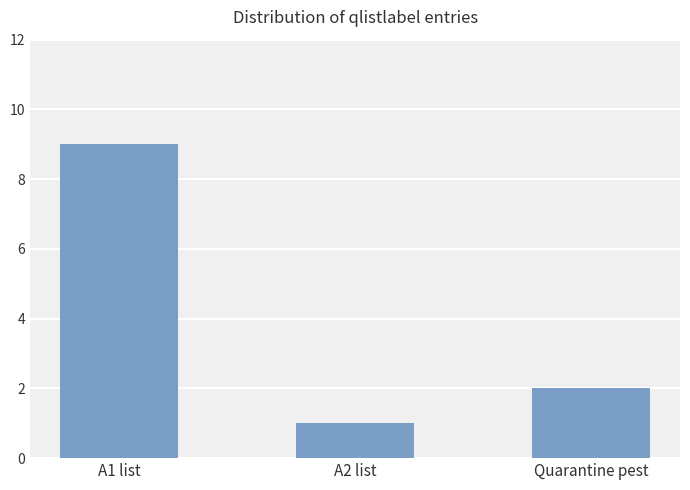

Between A2 list and A1 list, which is larger?

A1 list